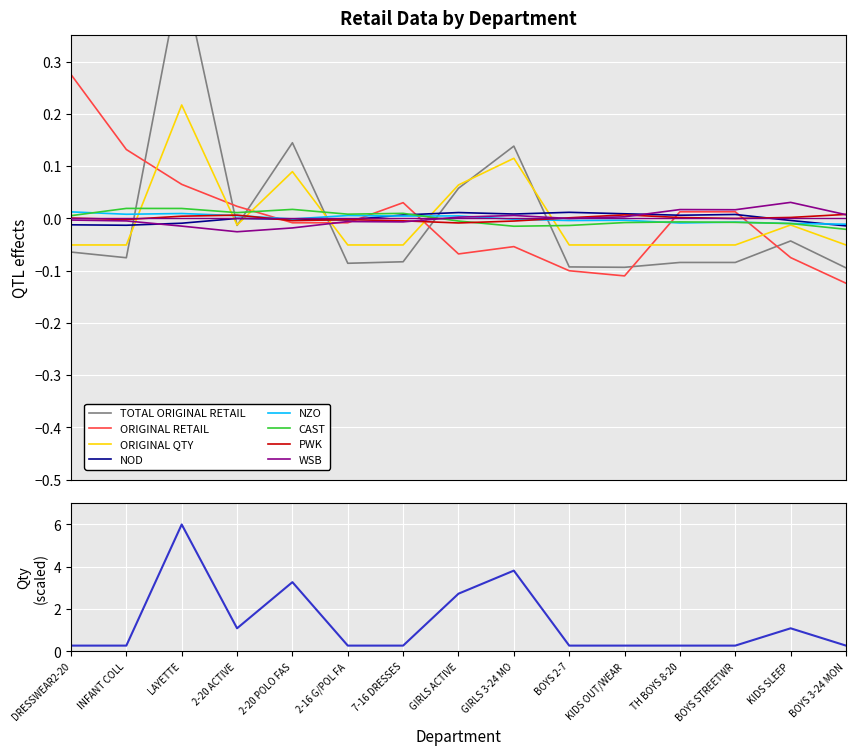

Which series ends up on top after the final intersection of NOD and ORIGINAL QTY?

NOD